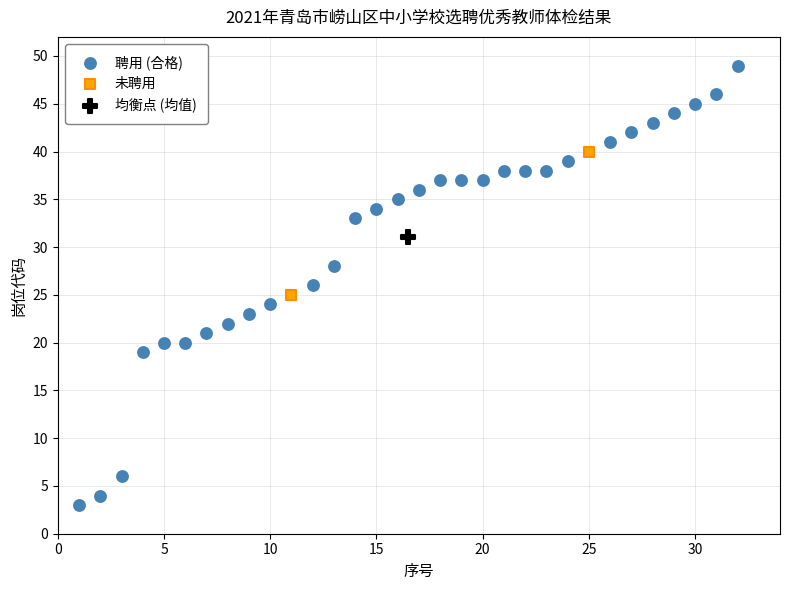

What are all the series names shown in the legend?

聘用 (合格), 未聘用, 均衡点 (均值)